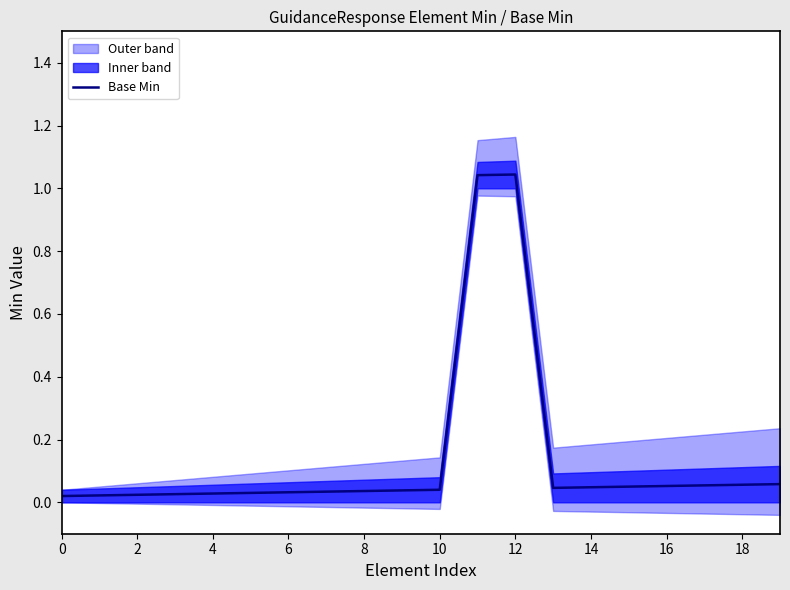

Reading left to right, transcribe all the data shown in this chart.

0.0	0.0	0.0	0.0	0.0	0.0	0.0	0.0	0.0	0.0	0.0	1.0	1.0	0.0	0.0	0.1	0.1	0.1	0.1	0.1